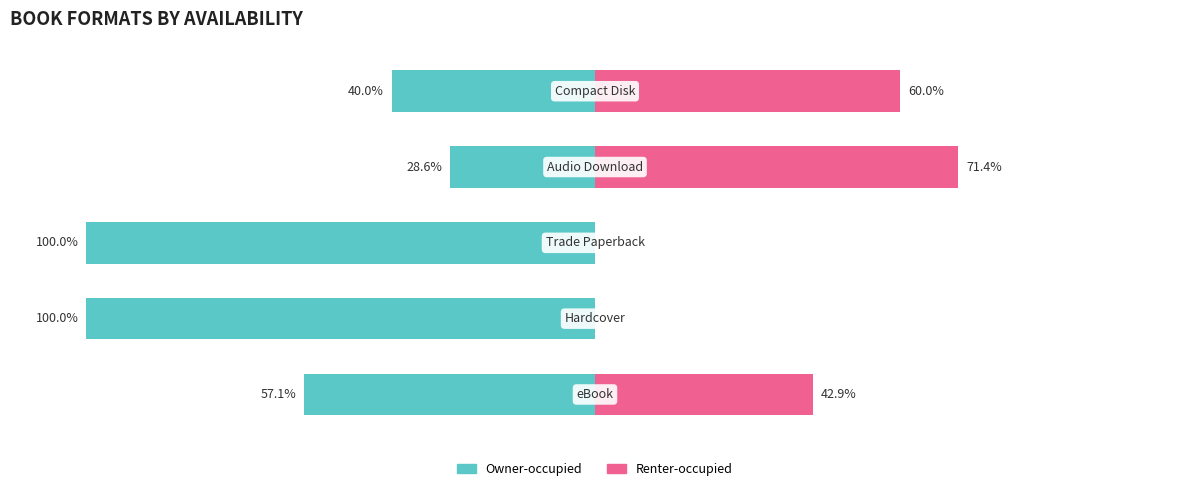

At which category is the sum across all series the highest?

3